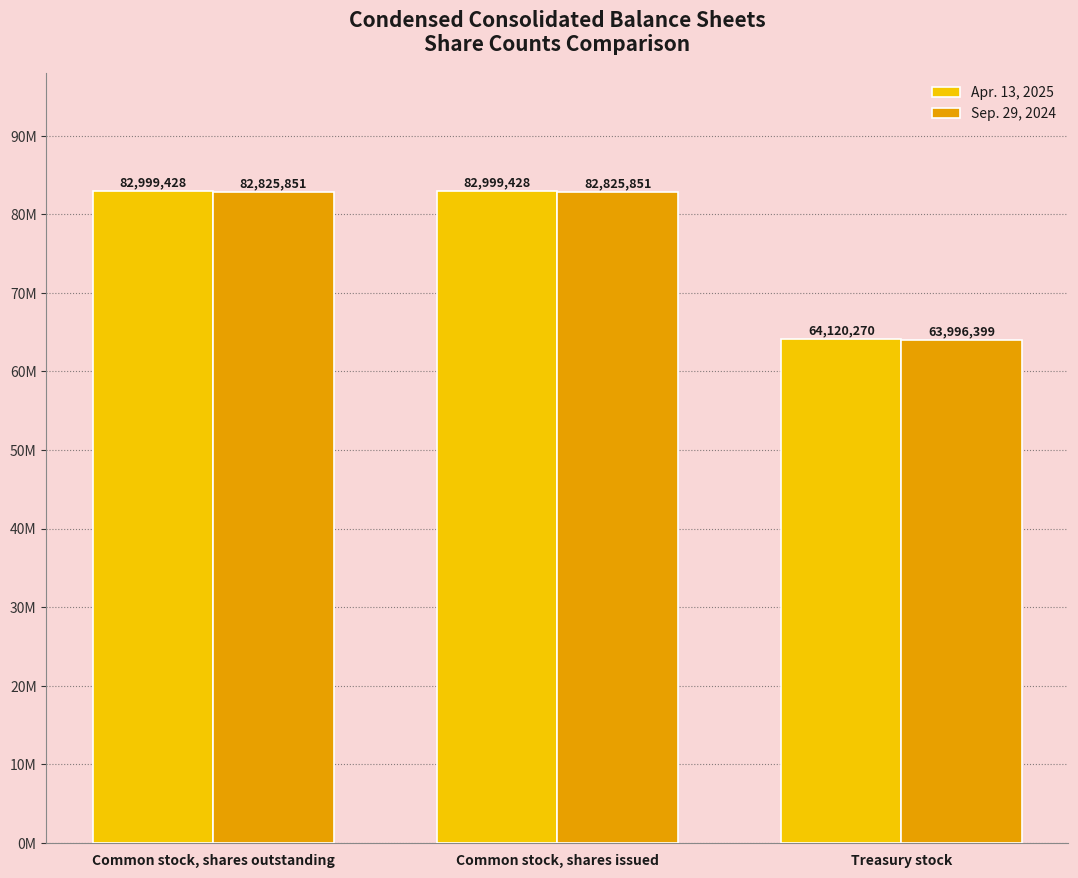

Is the value of Apr. 13, 2025 at Common stock, shares issued greater than the value of Sep. 29, 2024 at Common stock, shares issued?

Yes